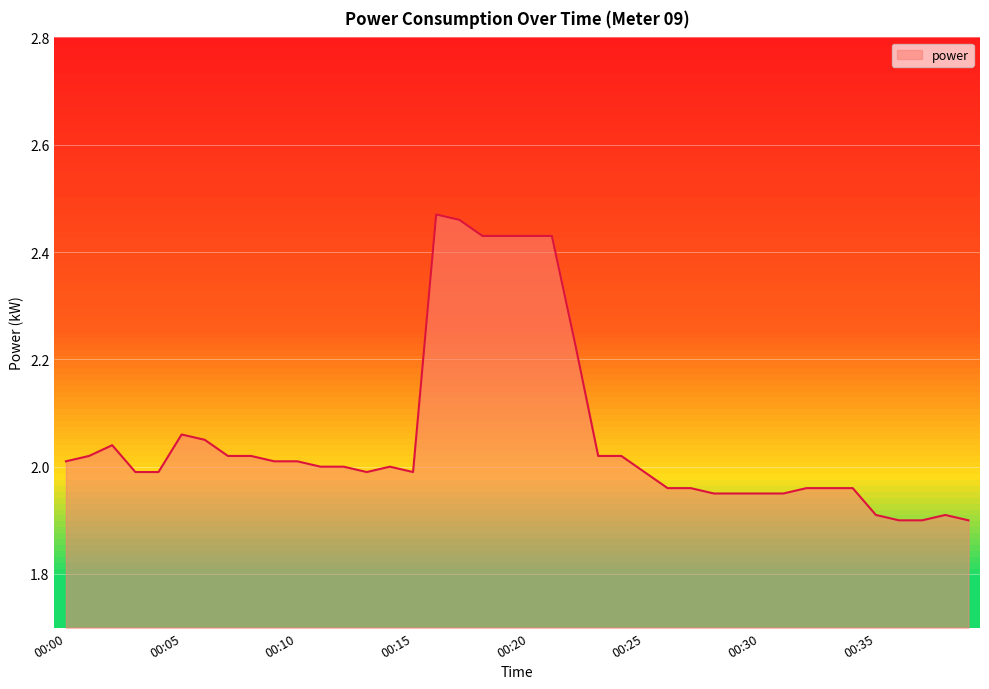

What is the difference between the maximum and minimum values?

0.6